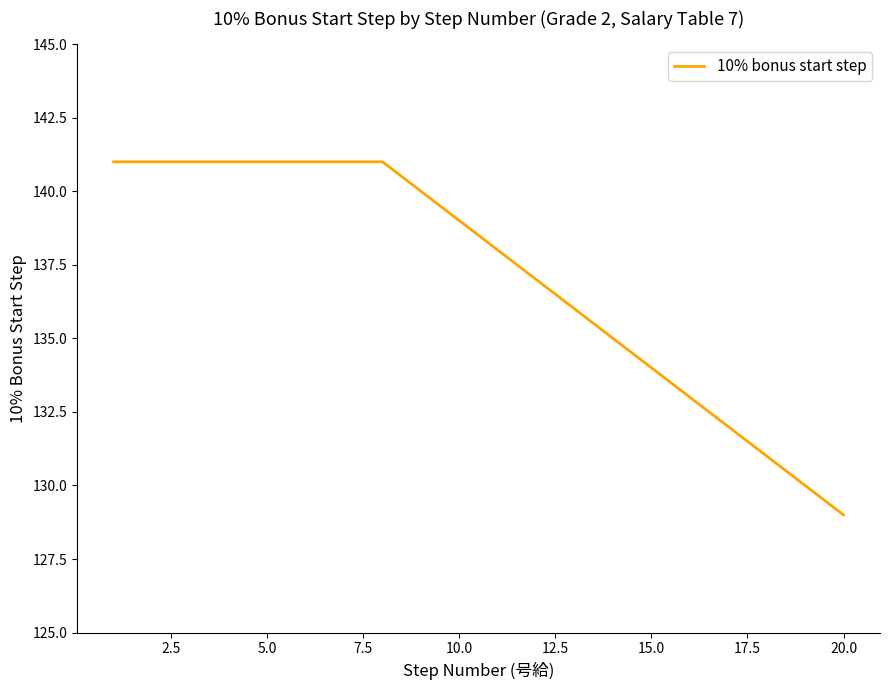

What is the greatest value displayed?

141